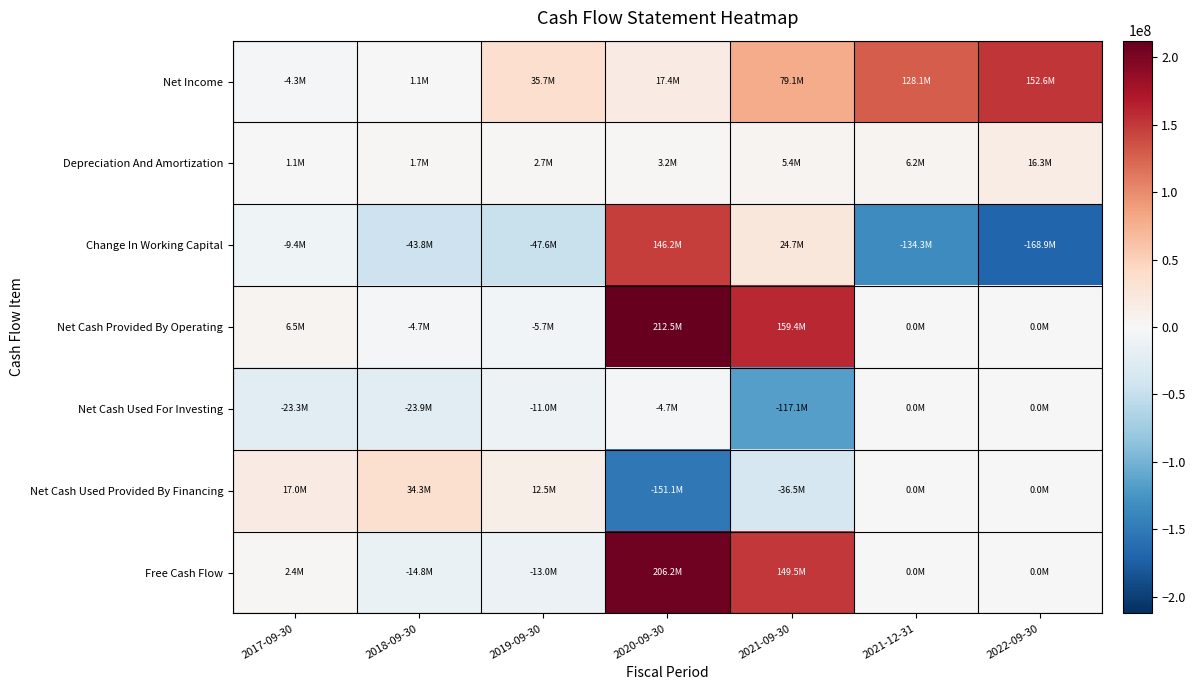

List the series in order of their peak value, lowest first.

Net Cash Used For Investing, Depreciation And Amortization, Net Cash Used Provided By Financing, Change In Working Capital, Net Income, Free Cash Flow, Net Cash Provided By Operating